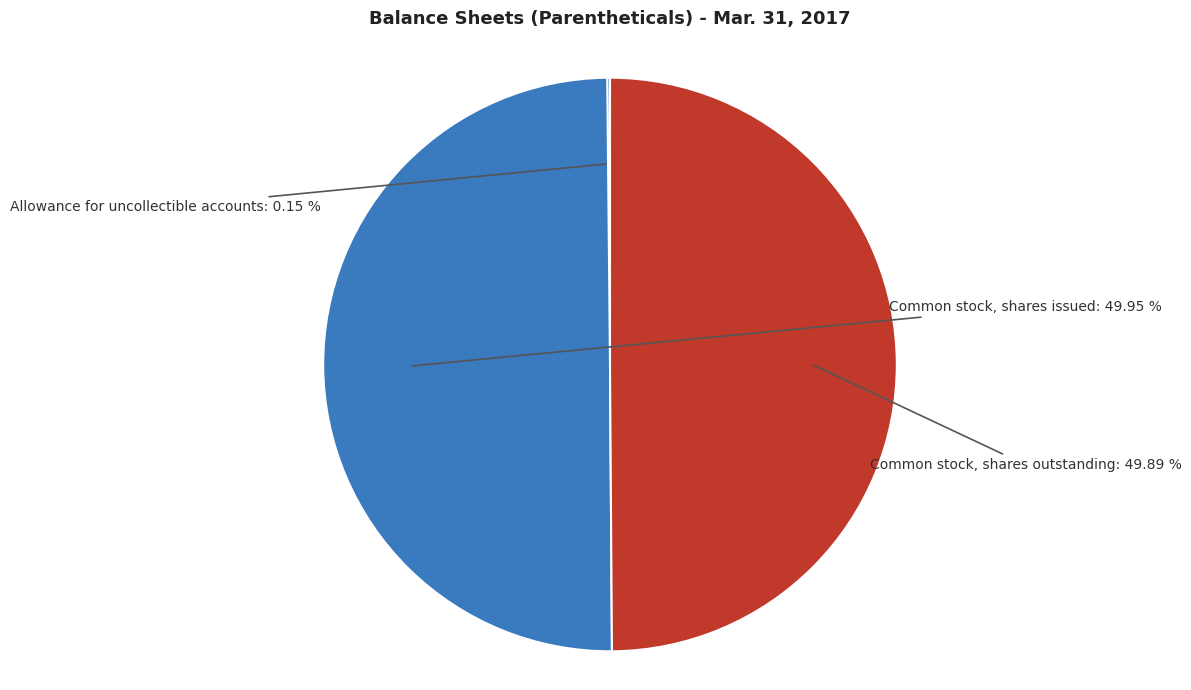

Which slice is the largest?

Common stock, shares issued